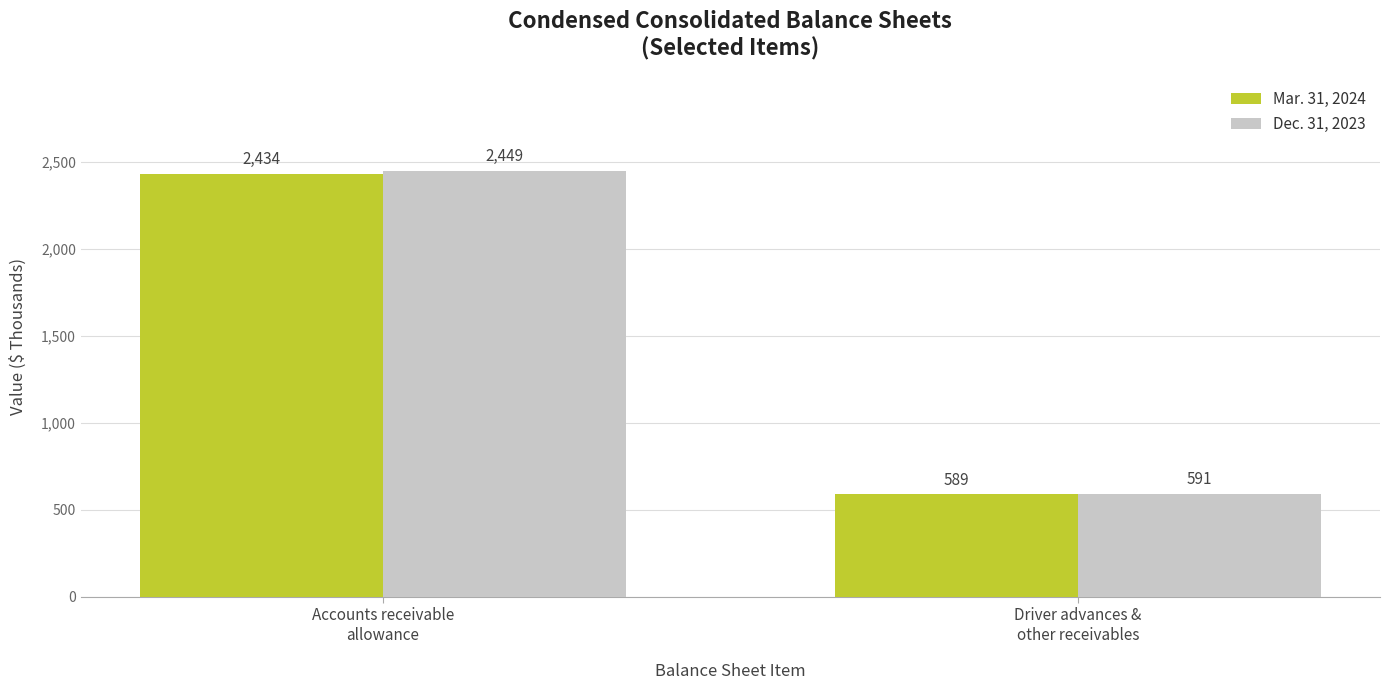

At how many categories does at least one series exceed 1314?

1